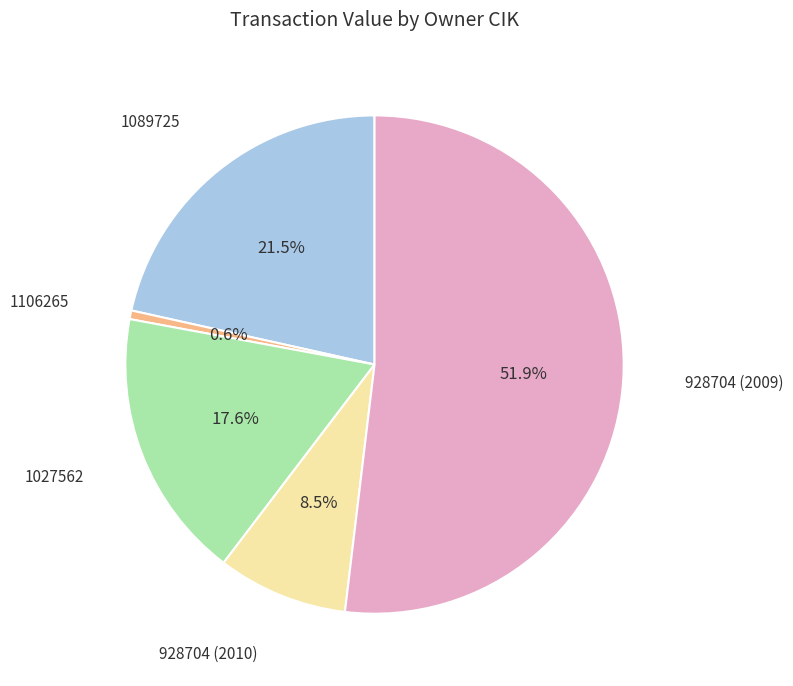

Is there a majority slice in this chart?

Yes